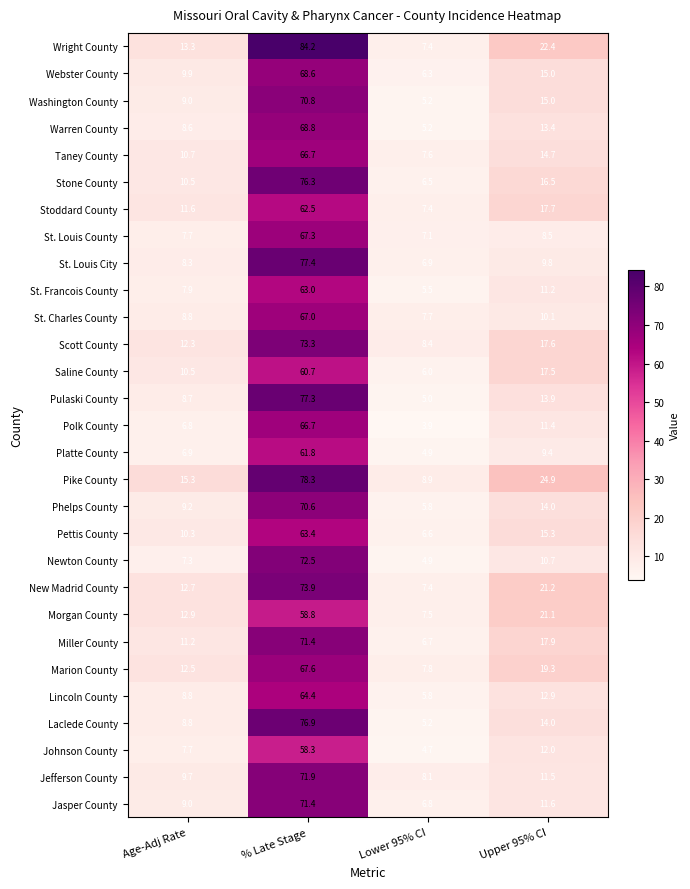

Is it true that Morgan County equals 4.5 at Age-Adj Rate?

False